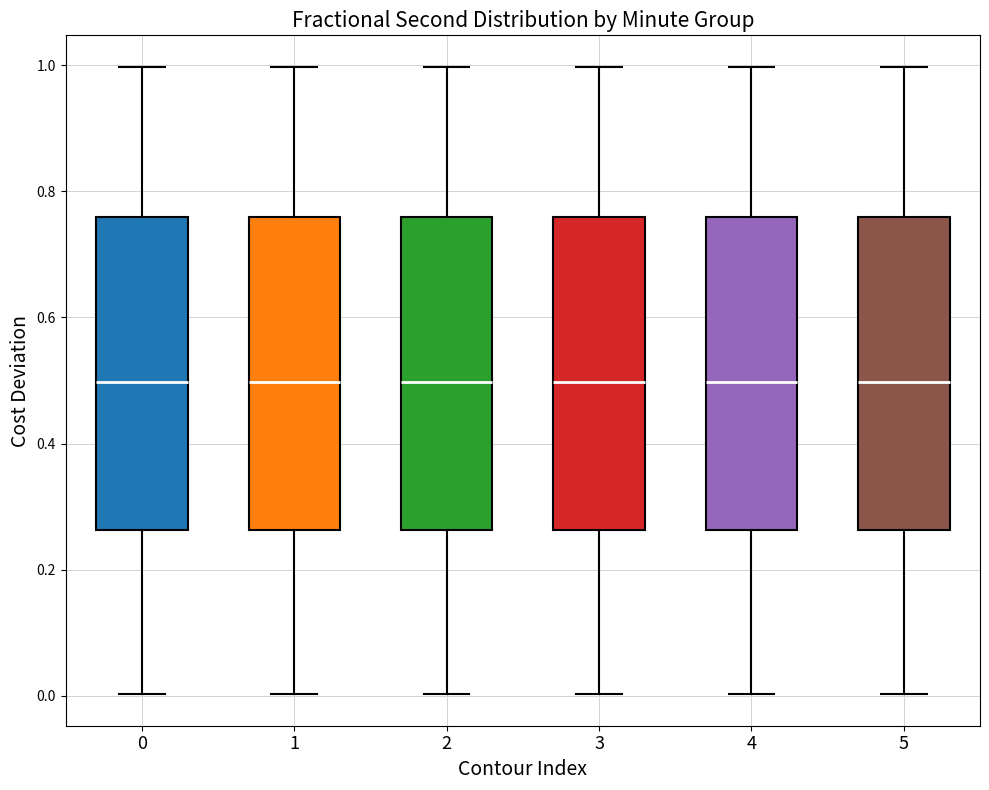

Reading left to right, read every box against the y-axis: the position of its median line, the range the box covers, and the ends of its whiskers. The values are not printed on the chart, so give them approximately, as read against the axis.

0: median 0.50, box 0.26 to 0.76, whiskers 0.00 to 1.00
1: median 0.50, box 0.26 to 0.76, whiskers 0.00 to 1.00
2: median 0.50, box 0.26 to 0.76, whiskers 0.00 to 1.00
3: median 0.50, box 0.26 to 0.76, whiskers 0.00 to 1.00
4: median 0.50, box 0.26 to 0.76, whiskers 0.00 to 1.00
5: median 0.50, box 0.26 to 0.76, whiskers 0.00 to 1.00